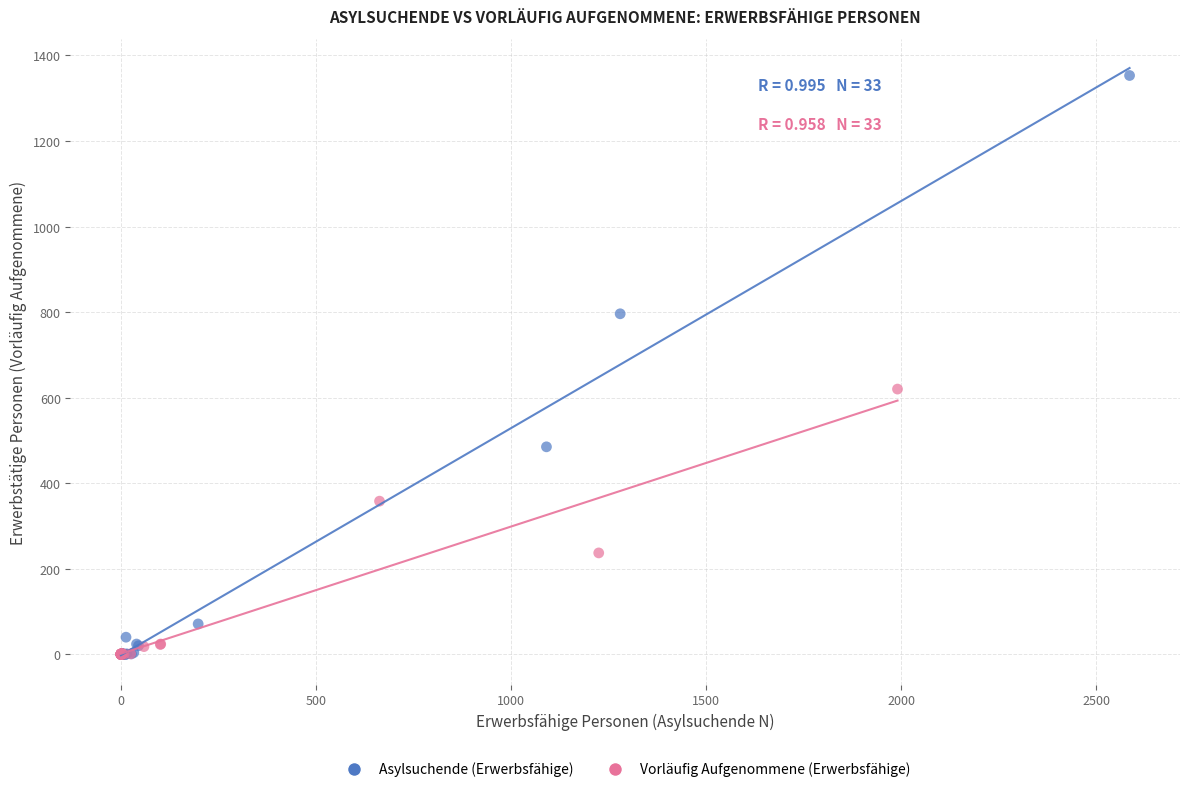

Which series has the widest spread of Y values?

Asylsuchende (Erwerbsfähige)